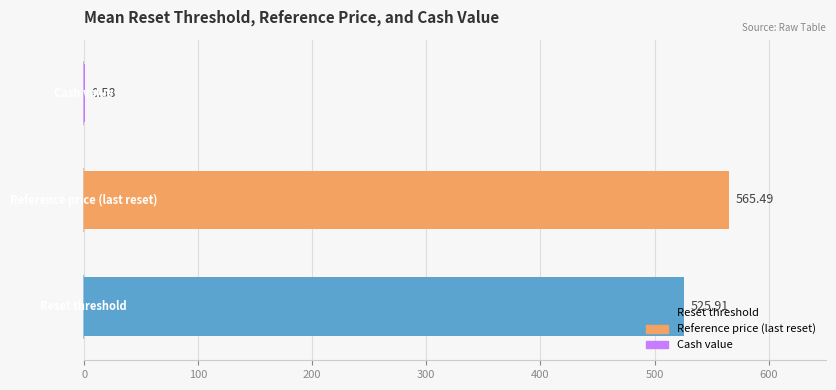

What is the sum of all values?

1092.0